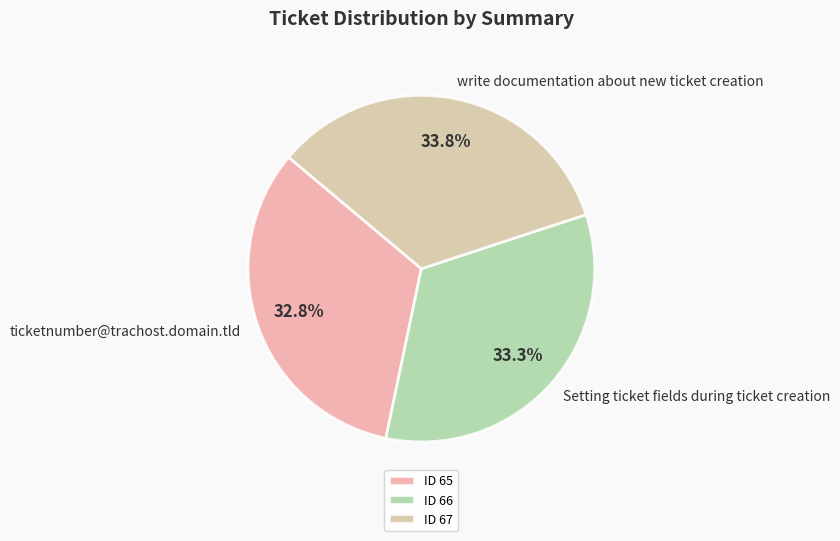

Is there any slice that represents more than half of the pie?

No